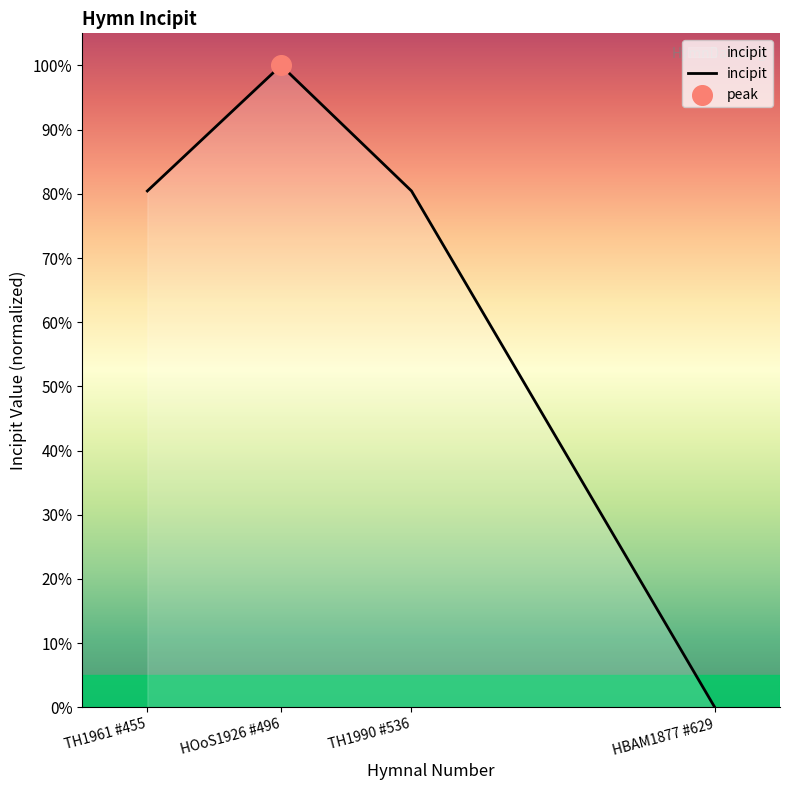

What is the change in value from TH1961 #455 to HOoS1926 #496?

+19.6